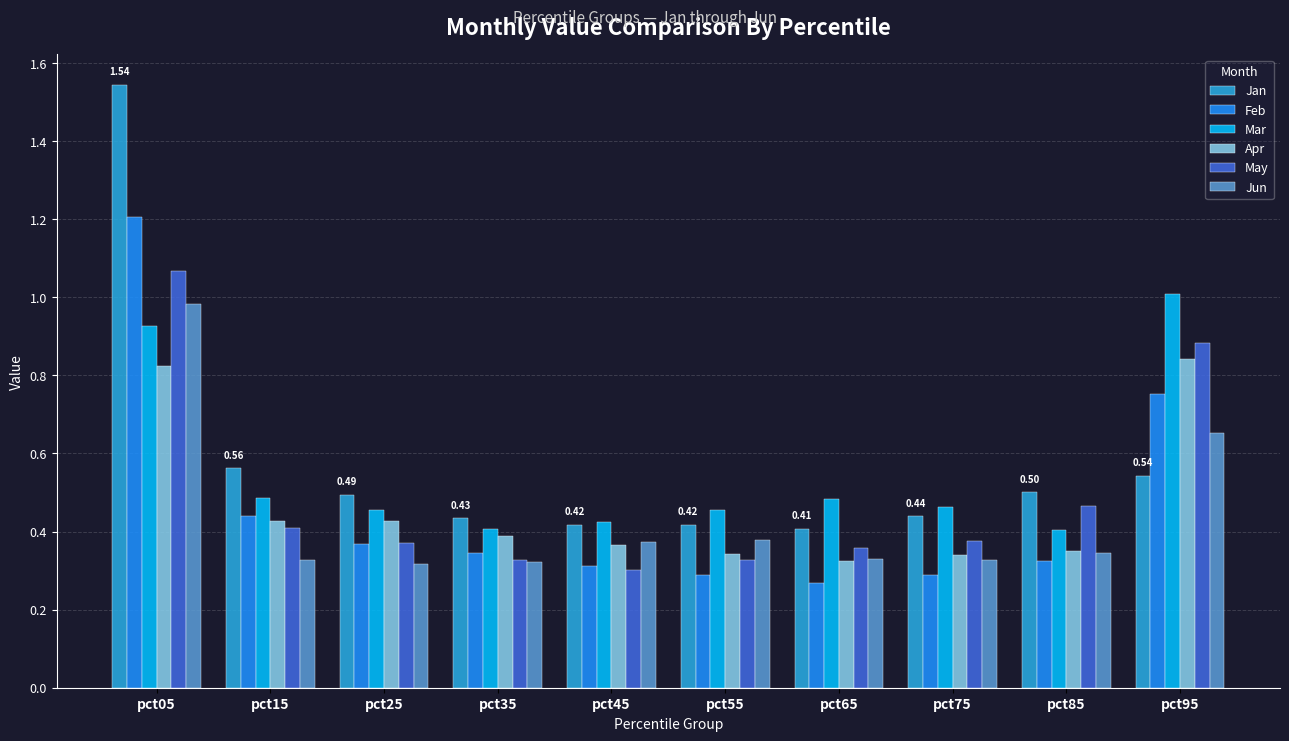

Does the chart contain stacked bars?

No